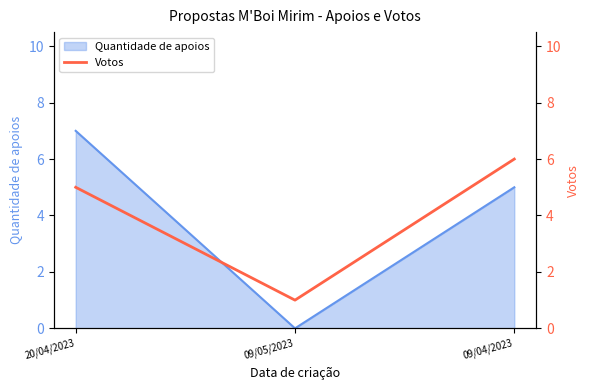

The chart shows a value of 1 at 09/05/2023. True or false?

True